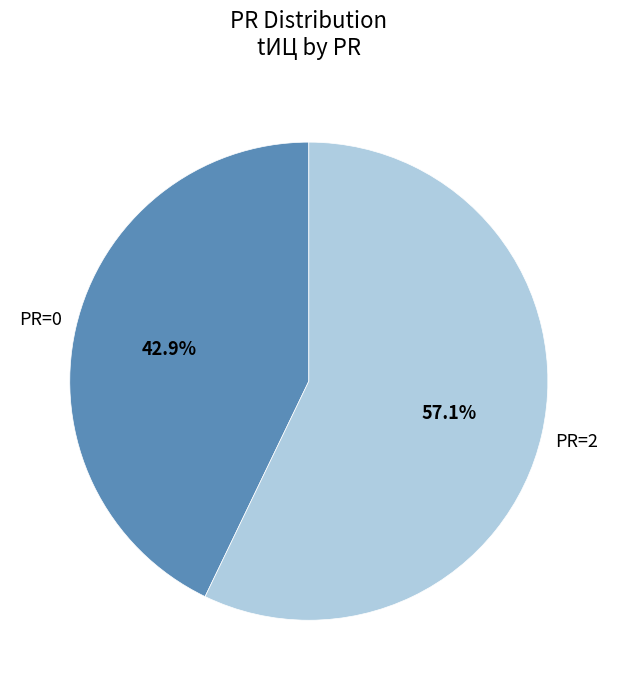

What is the total percentage of PR=0 and PR=2?

100.0%